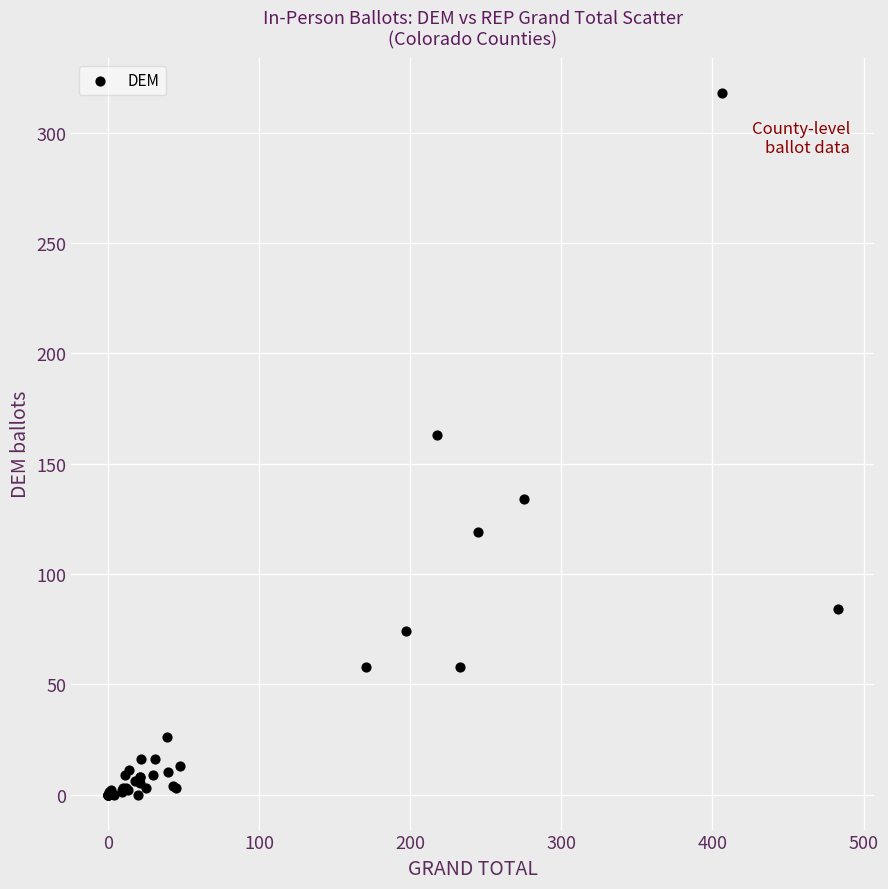

What Y value in the scatter plot is closest to 159?

163